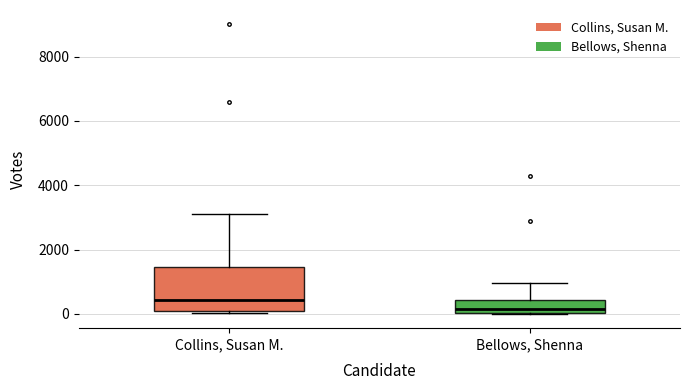

Where does the median line of the box for Bellows, Shenna sit on the y-axis? The values are not printed on the chart, so give them approximately, as read against the axis.

200